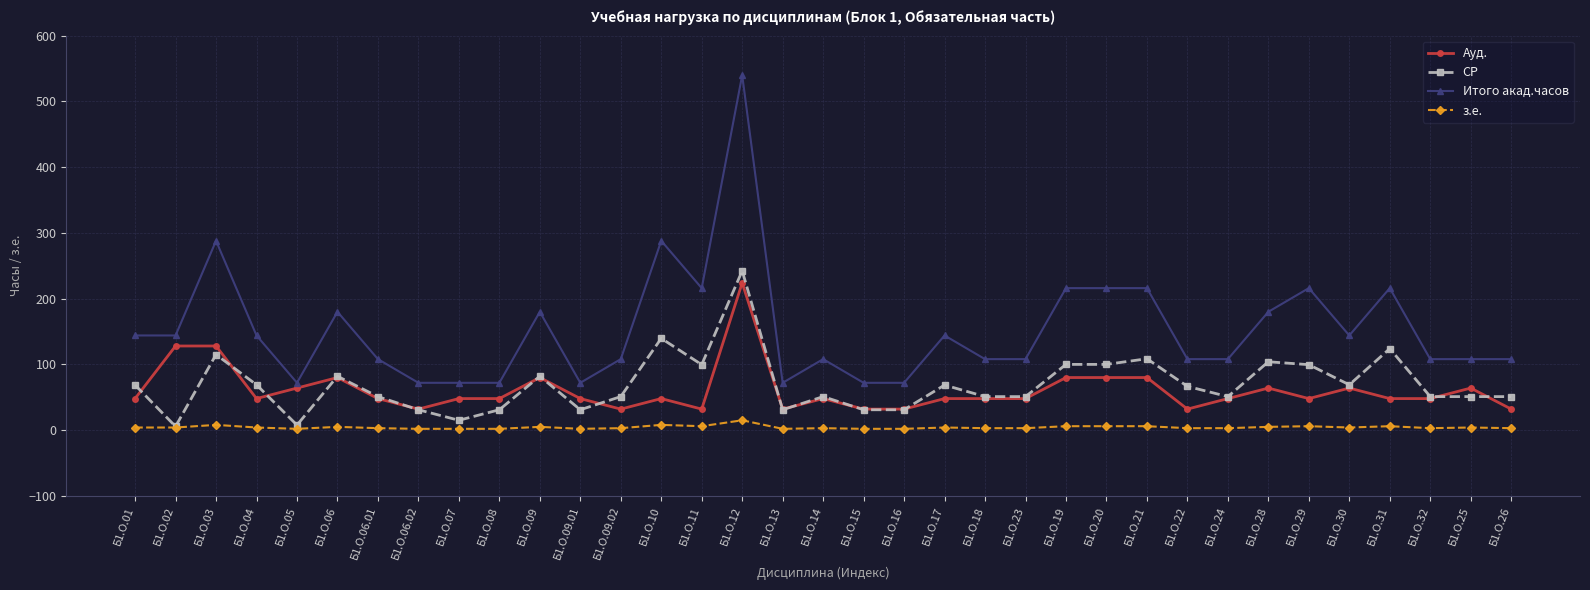

At how many categories does at least one series exceed 101?

27